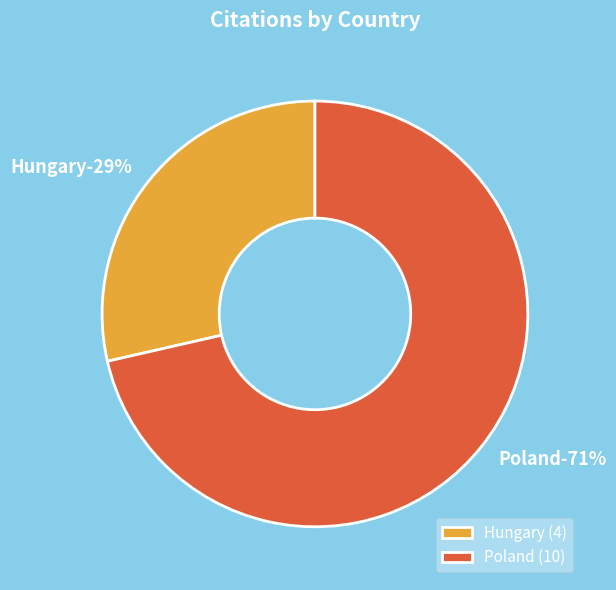

Which has a higher value, Hungary or Poland?

Poland